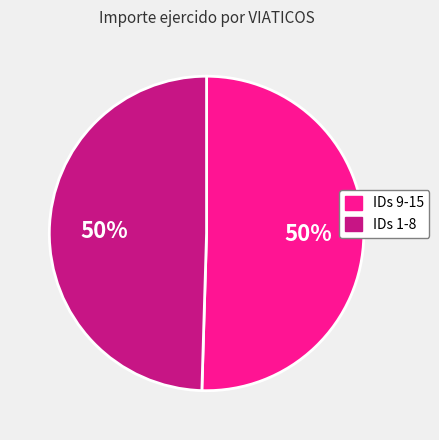

To the nearest percent, what percentage of the pie is IDs 9-15?

50%